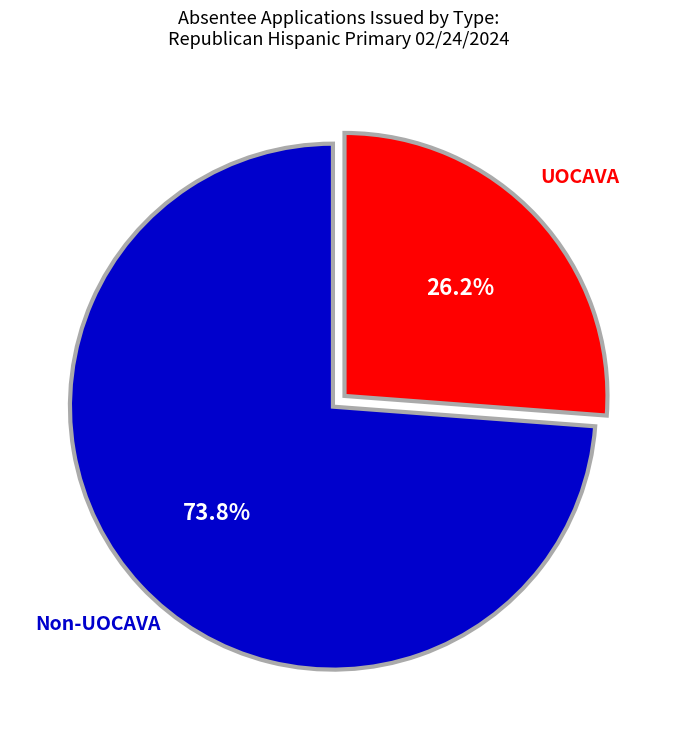

How many slices are in this pie chart?

2